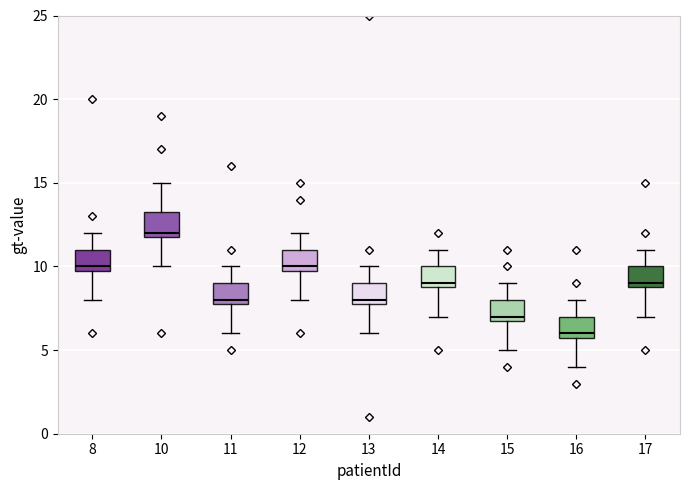

Reading left to right, transcribe this box plot: for each box, give where its median line is, the range the box spans, and where its two whiskers end, as read against the y-axis. The values are not printed on the chart, so give them approximately, as read against the axis.

8: median 10.0 (just above the box's lower edge), box 10.0 to 11.0, whiskers 8.0 to 12.0
10: median 12.0 (just above the box's lower edge), box 12.0 to 13.5, whiskers 10.0 to 15.0
11: median 8.0 (just above the box's lower edge), box 8.0 to 9.0, whiskers 6.0 to 10.0
12: median 10.0 (just above the box's lower edge), box 10.0 to 11.0, whiskers 8.0 to 12.0
13: median 8.0 (just above the box's lower edge), box 8.0 to 9.0, whiskers 6.0 to 10.0
14: median 9.0 (just above the box's lower edge), box 9.0 to 10.0, whiskers 7.0 to 11.0
15: median 7.0 (just above the box's lower edge), box 7.0 to 8.0, whiskers 5.0 to 9.0
16: median 6.0 (just above the box's lower edge), box 6.0 to 7.0, whiskers 4.0 to 8.0
17: median 9.0 (just above the box's lower edge), box 9.0 to 10.0, whiskers 7.0 to 11.0